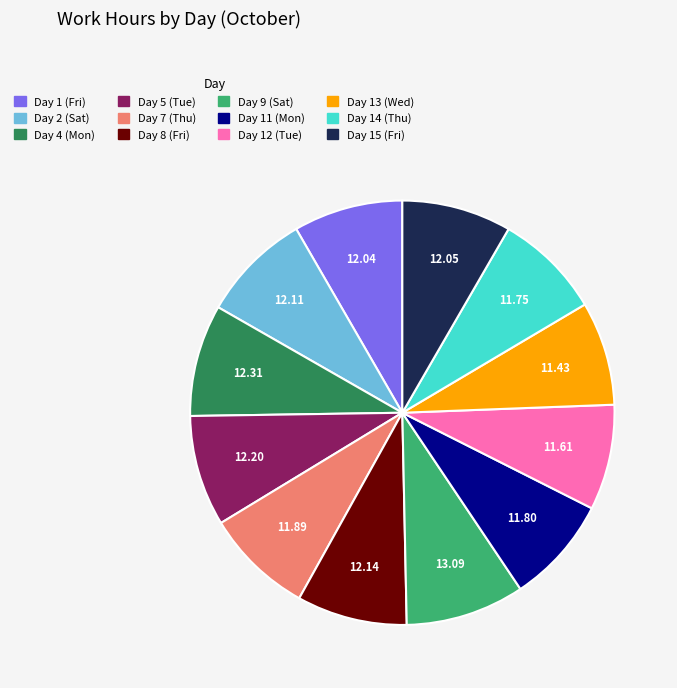

Which category has the biggest portion of the pie?

Day 9 (Sat)